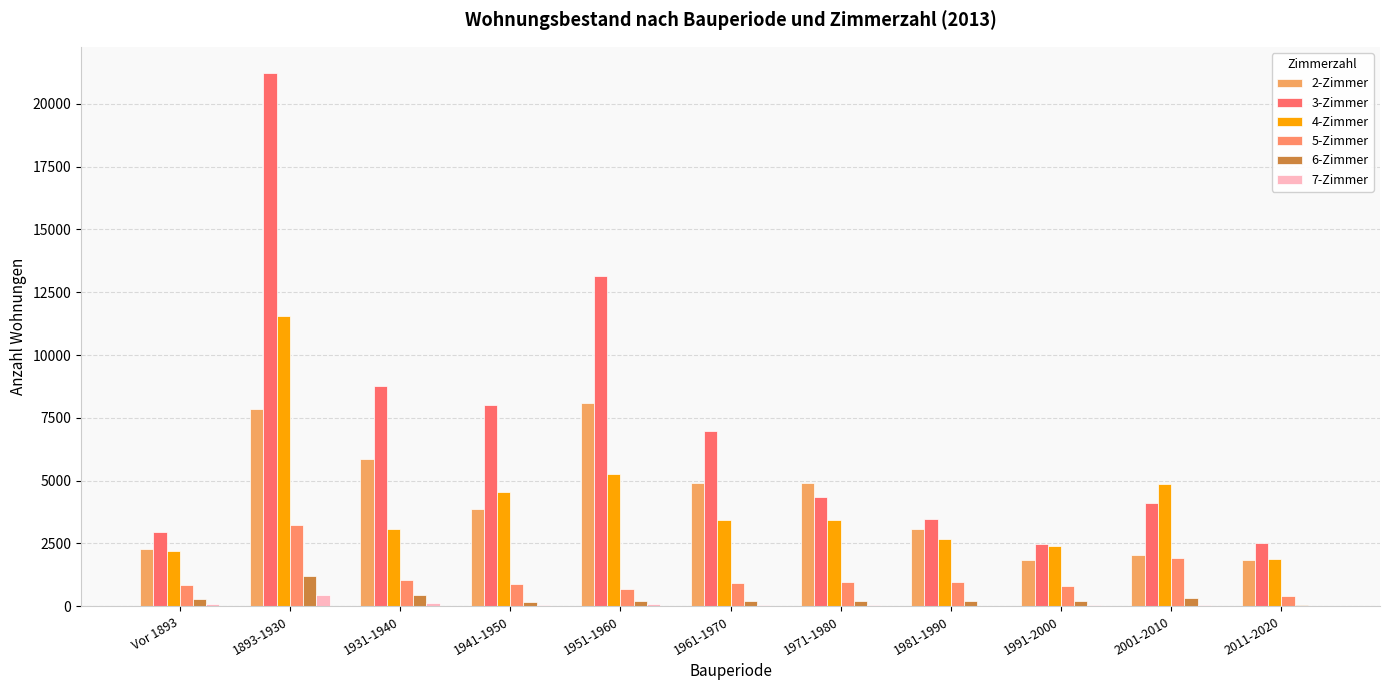

Is the value of 3-Zimmer at 1951-1960 greater than the value of 6-Zimmer at 1941-1950?

Yes